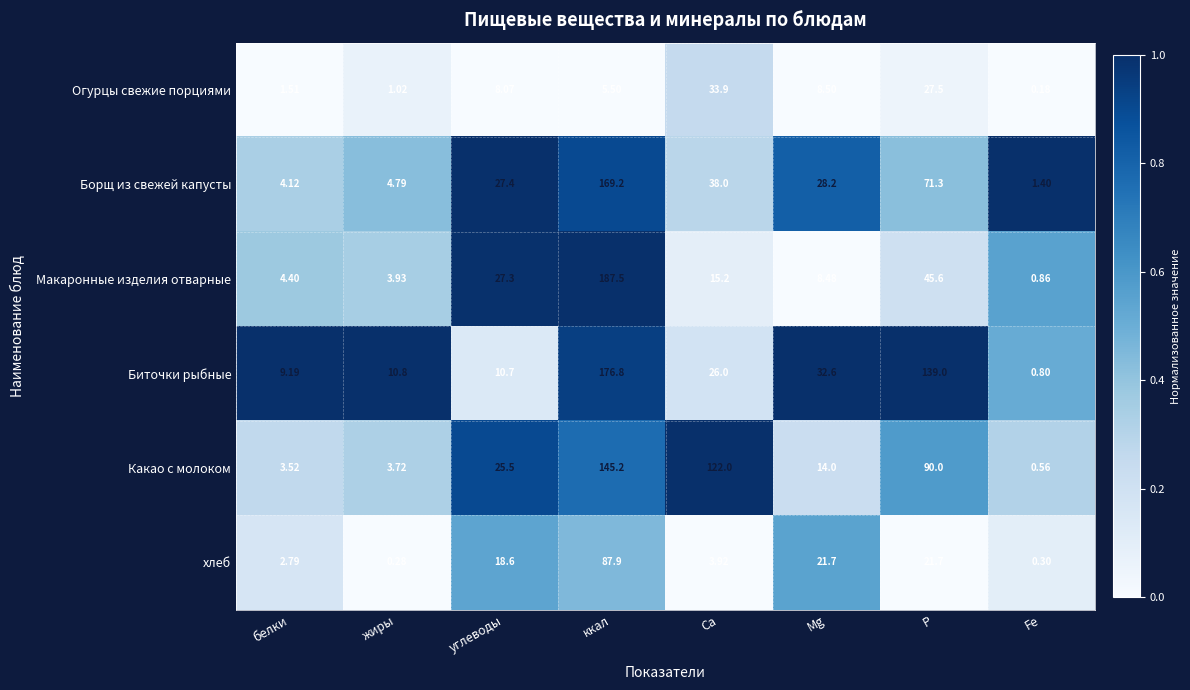

Count the number of categories in the chart.

8